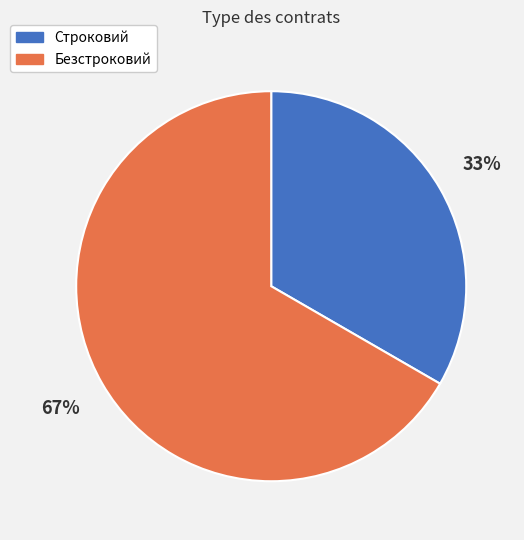

Which category accounts for the majority?

Безстроковий